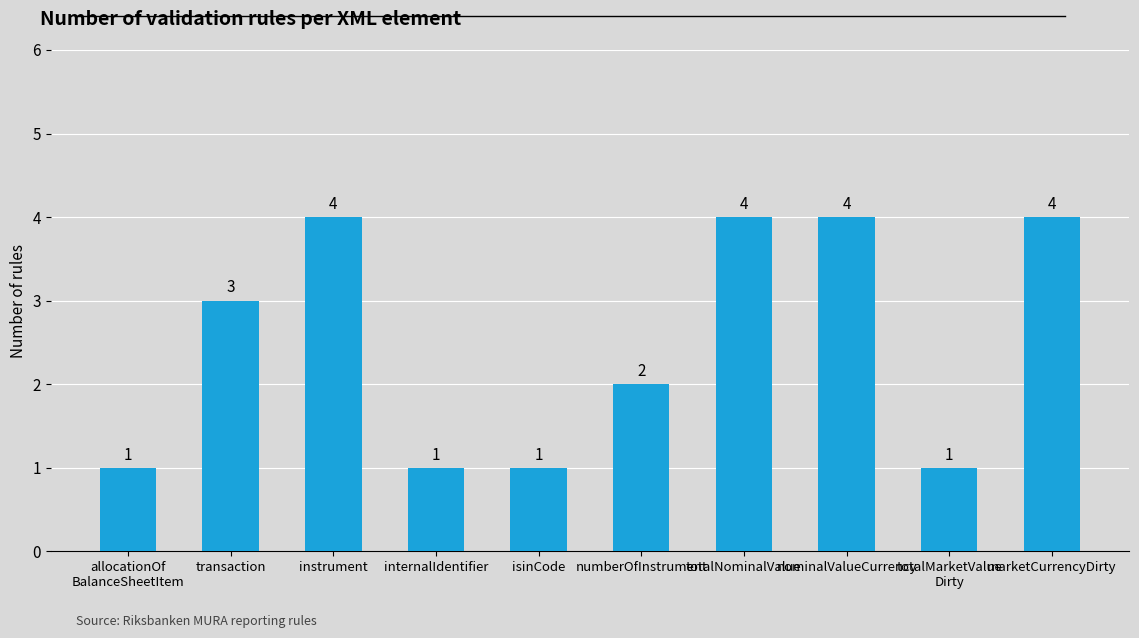

Count the values in the range 1 to 4.

10